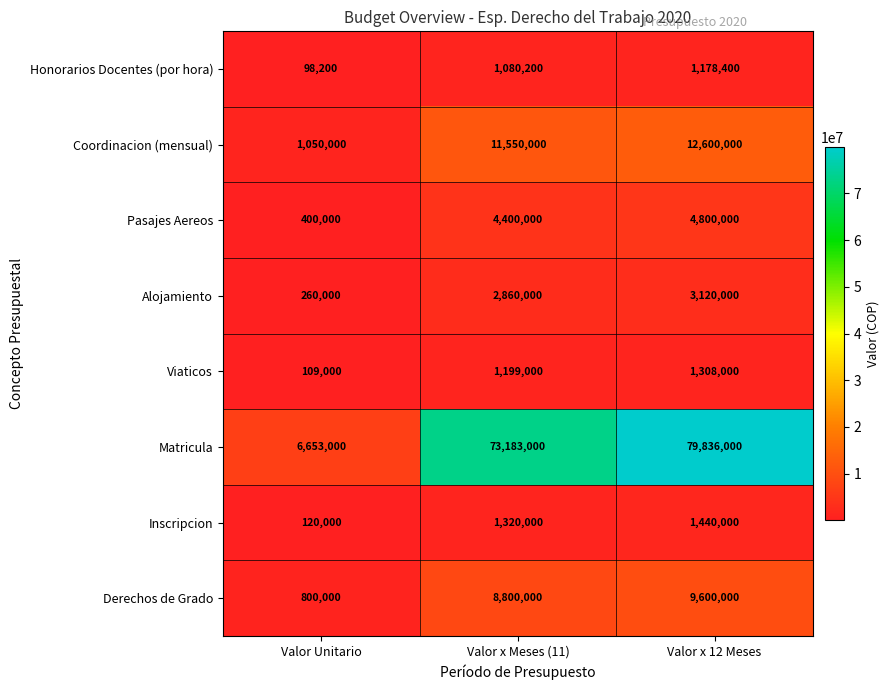

What value does the Derechos de Grado series have at Valor Unitario, to the nearest 100?

800000